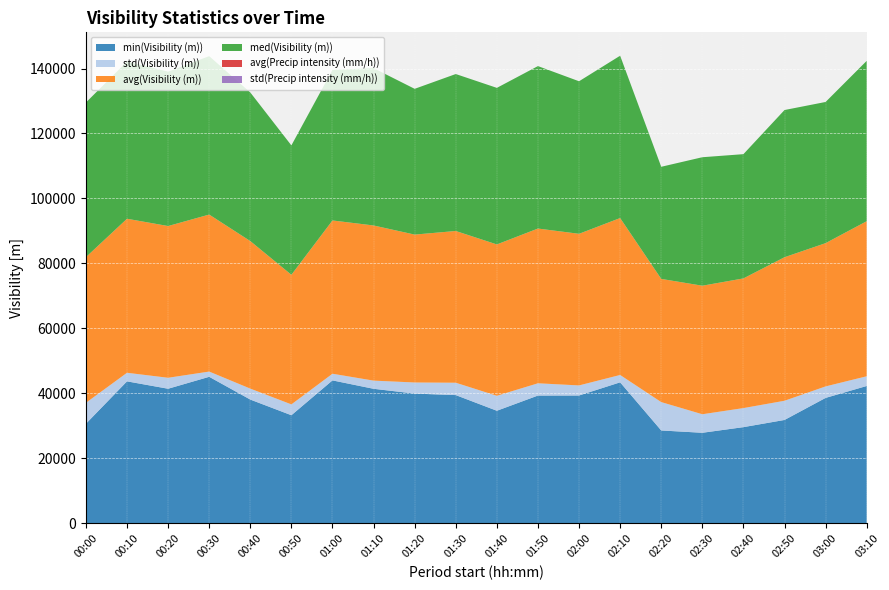

Reading right to left, transcribe all the data shown in this chart.

min(Visibility (m)): 03:10=42290	03:00=38621	02:50=31833	02:40=29622	02:30=27886	02:20=28600	02:10=43409	02:00=39362	01:50=39343	01:40=34665	01:30=39486	01:20=39949	01:10=41423	01:00=44011	00:50=33287	00:40=38108	00:30=45112	00:20=41441	00:10=43714	00:00=30671
std(Visibility (m)): 03:10=2988	03:00=3539	02:50=5908	02:40=5864	02:30=5704	02:20=8732	02:10=2270	02:00=3101	01:50=3775	01:40=4608	01:30=3806	01:20=3417	01:10=2516	01:00=2048	00:50=3338	00:40=3373	00:30=1615	00:20=3375	00:10=2643	00:00=6435
avg(Visibility (m)): 03:10=47729	03:00=44095	02:50=44180	02:40=39912	02:30=39559	02:20=37915	02:10=48297	02:00=46666	01:50=47628	01:40=46584	01:30=46700	01:20=45518	01:10=47754	01:00=47175	00:50=39890	00:40=45411	00:30=48321	00:20=46703	00:10=47405	00:00=44839
med(Visibility (m)): 03:10=49351	03:00=43450	02:50=45303	02:40=38244	02:30=39548	02:20=34507	02:10=49964	02:00=46949	01:50=50000	01:40=48188	01:30=48311	01:20=44865	01:10=48419	01:00=46370	00:50=39824	00:40=45740	00:30=48766	00:20=47519	00:10=48399	00:00=47589
avg(Precip intensity (mm/h)): 03:10=0	03:00=0	02:50=0	02:40=0	02:30=0	02:20=0	02:10=0	02:00=0	01:50=0	01:40=0	01:30=0	01:20=0	01:10=0	01:00=0	00:50=0	00:40=0	00:30=0	00:20=0	00:10=0	00:00=0
std(Precip intensity (mm/h)): 03:10=0	03:00=0	02:50=0	02:40=0	02:30=0	02:20=0	02:10=0	02:00=0	01:50=0	01:40=0	01:30=0	01:20=0	01:10=0	01:00=0	00:50=0	00:40=0	00:30=0	00:20=0	00:10=0	00:00=0